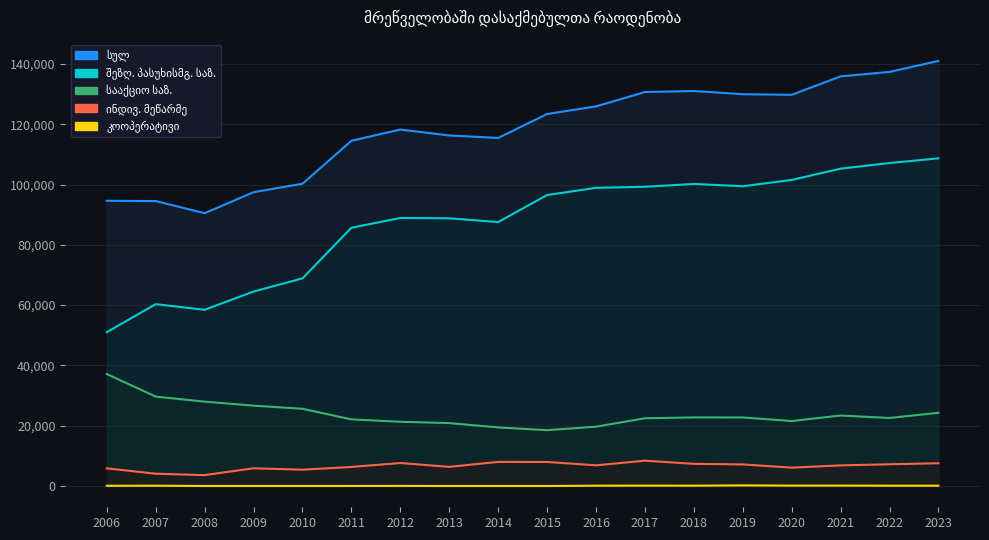

Count the number of data series in this chart.

5